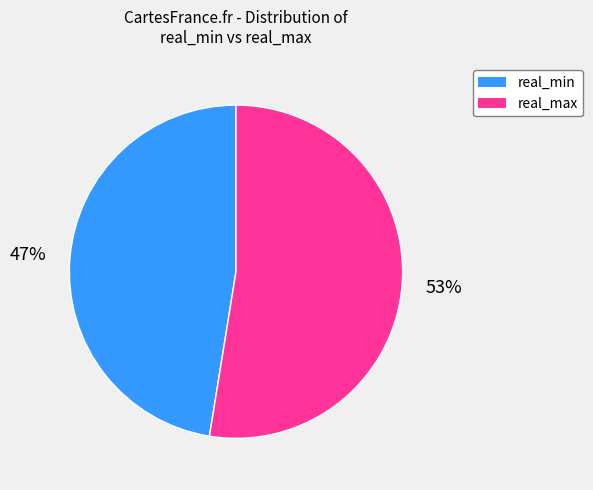

Combined, do real_min and real_max account for over 50%?

Yes